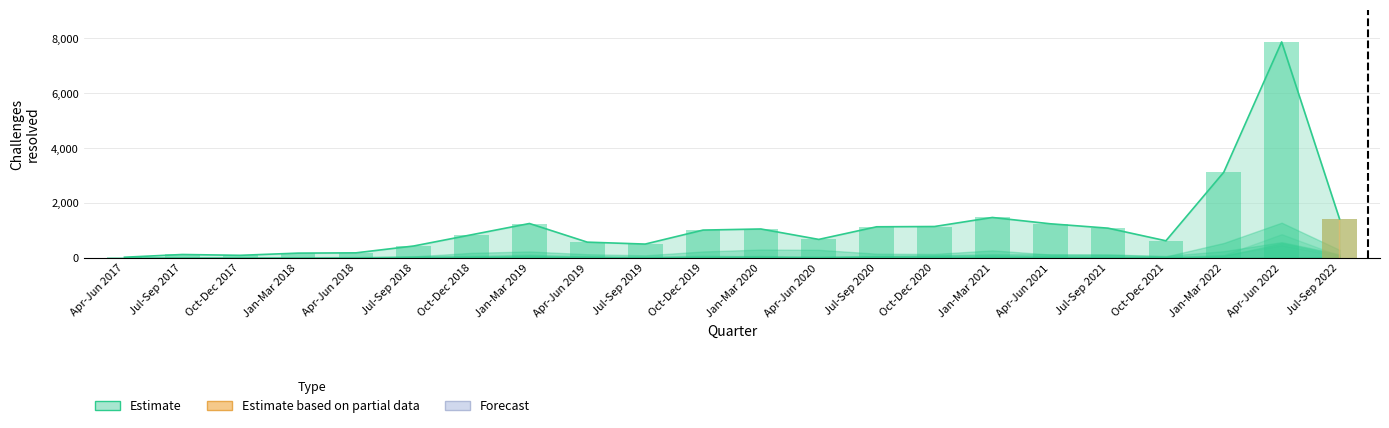

Where does the data first go above 1010?

Jan-Mar 2019